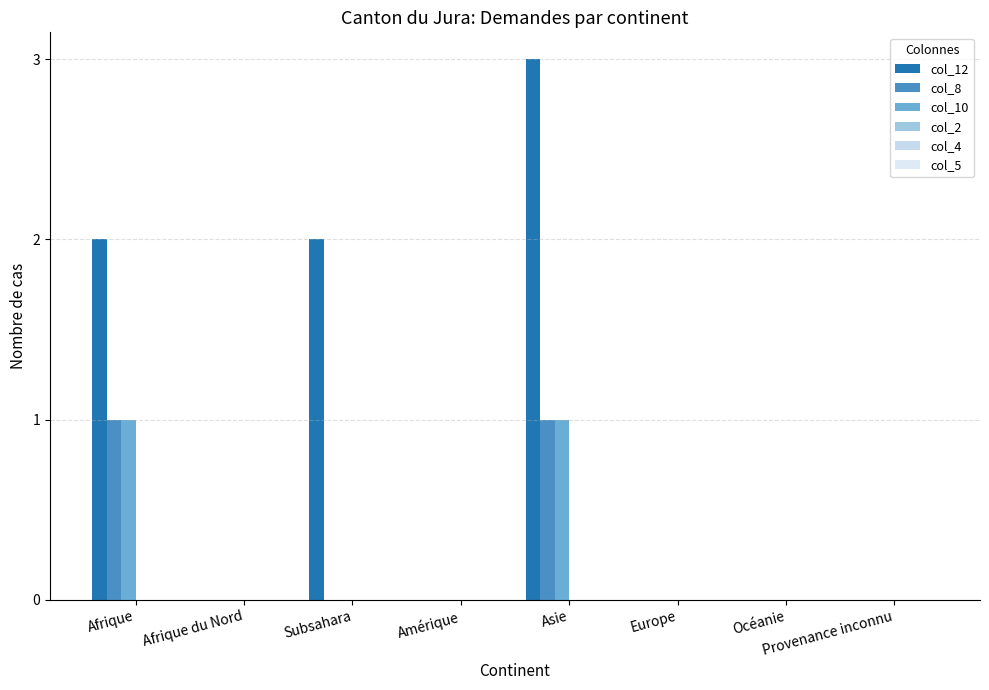

What is the total value across all series at Subsahara?

2